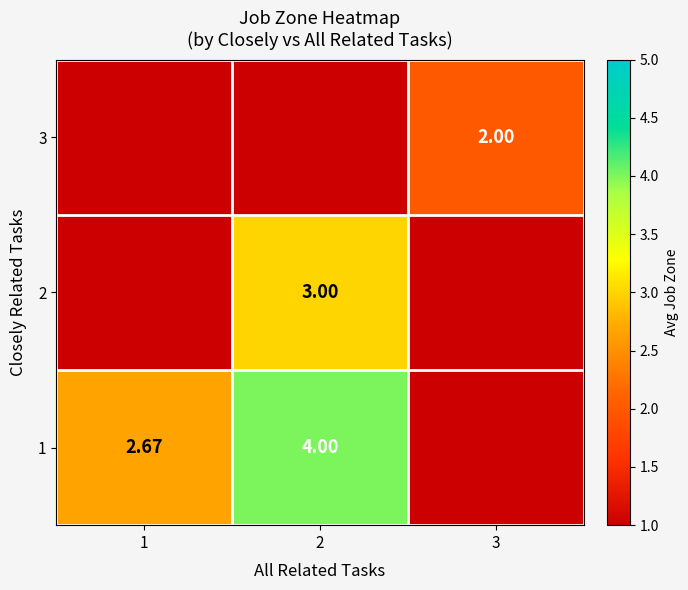

Which label corresponds to the smallest value in the chart?

3